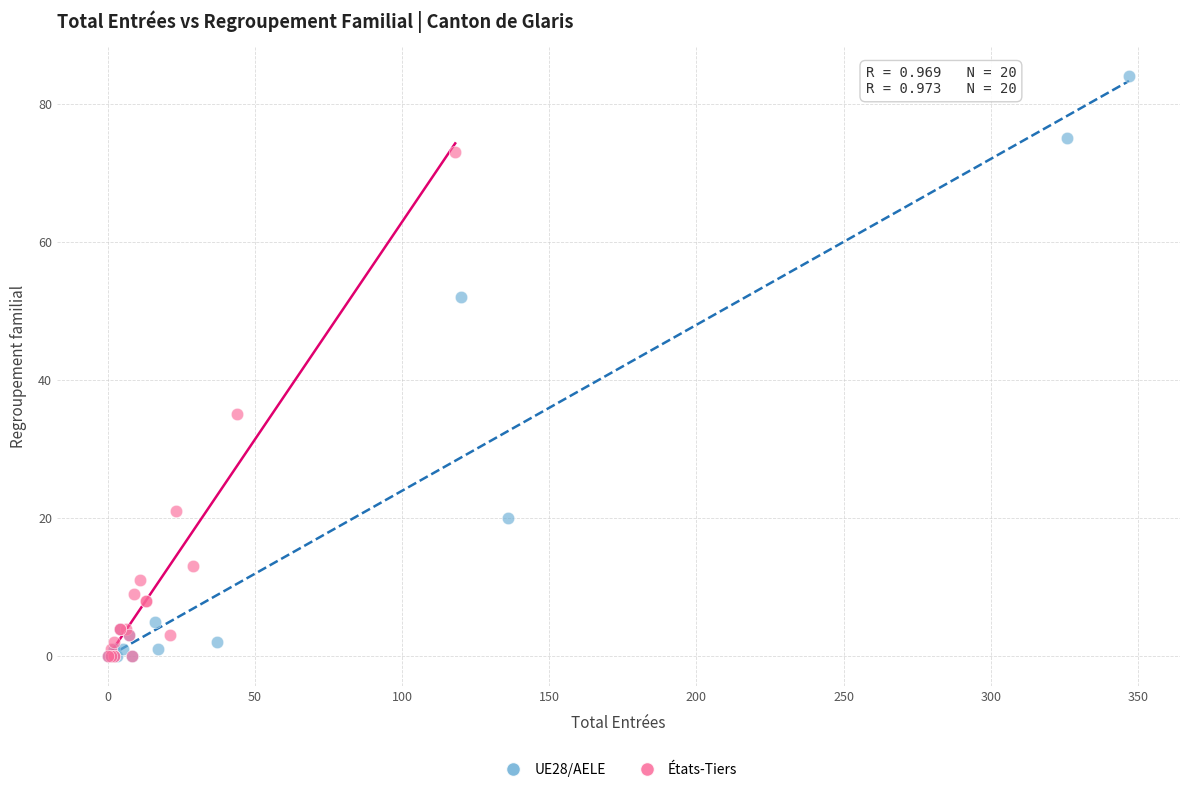

Which series contains the highest Y value?

UE28/AELE